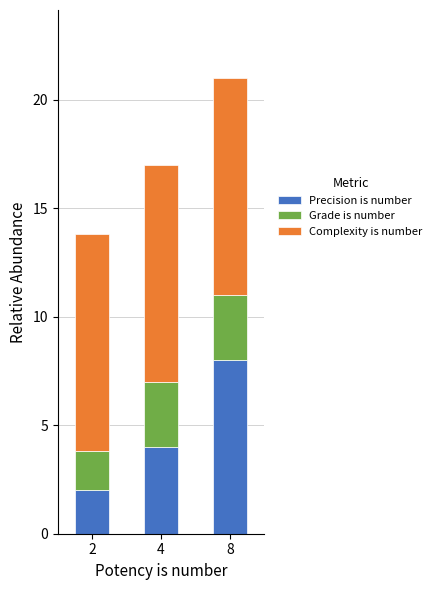

What is the maximum value for Precision is number?

8.0